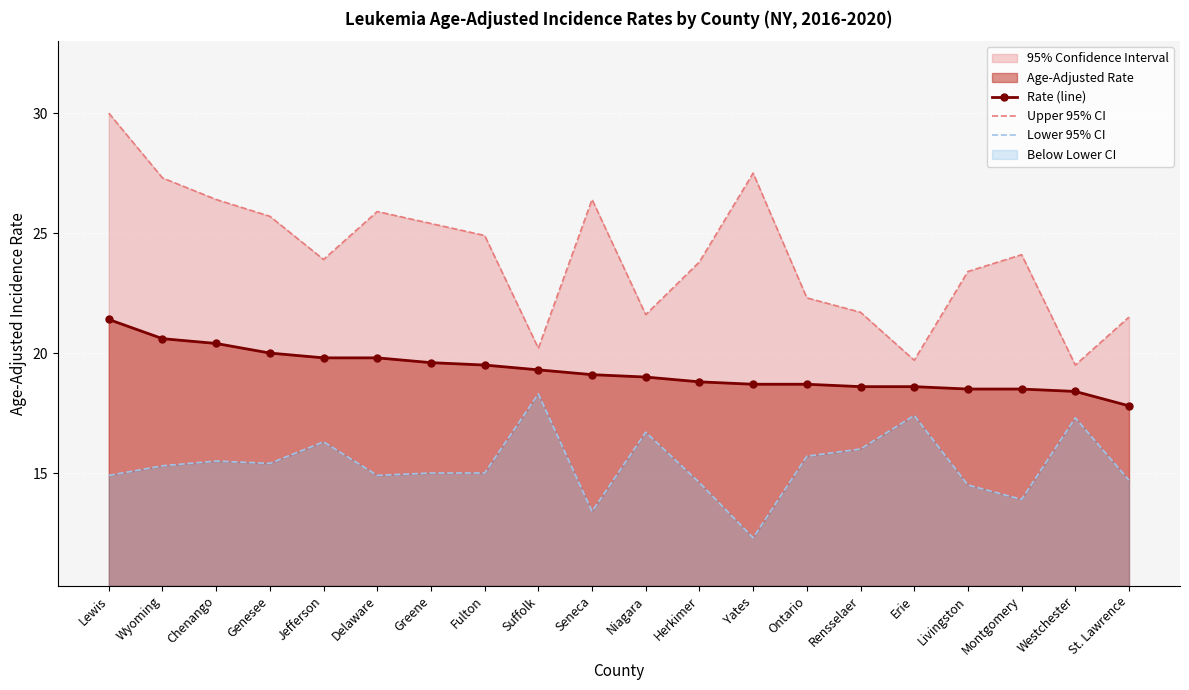

At Westchester, list the series in order from smallest to largest.

Lower 95% CI, Rate (line), Upper 95% CI